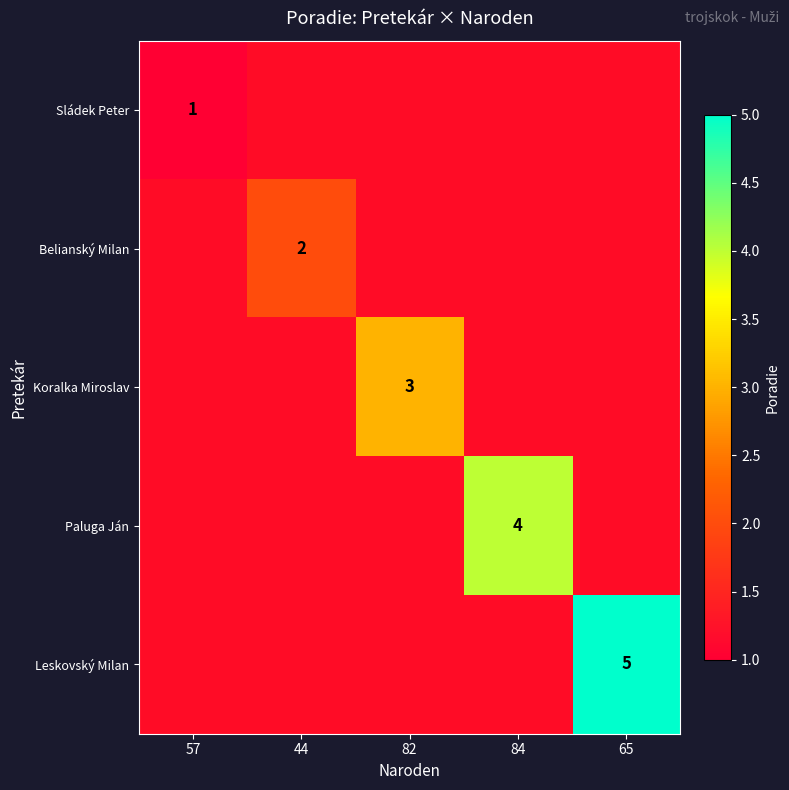

The value of Sládek Peter at 57 is 1. True or false?

True